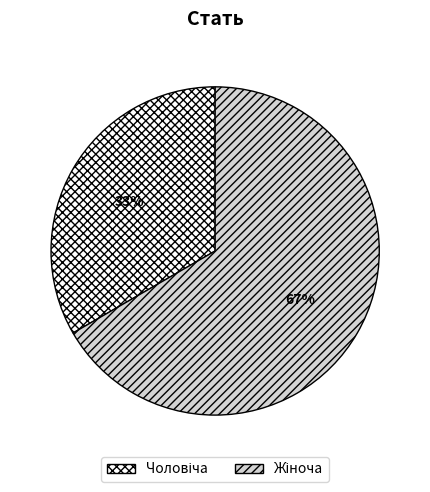

Is there any slice that represents more than half of the pie?

Yes